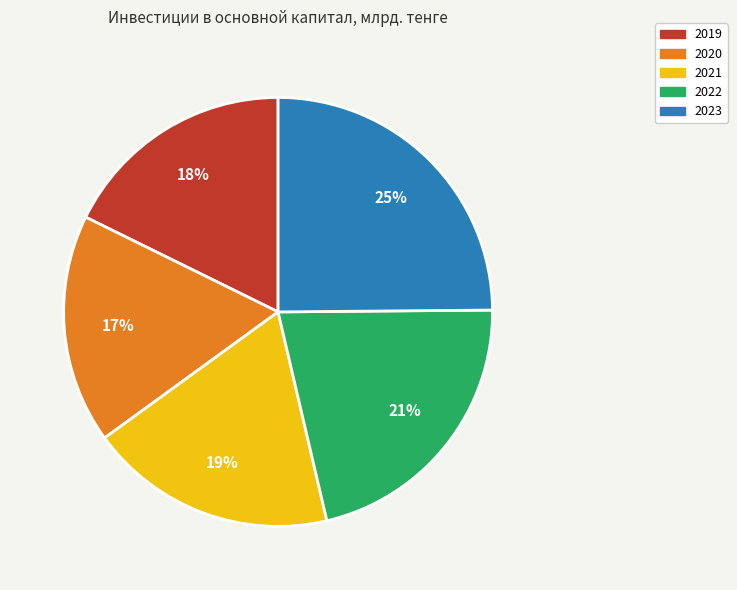

To the nearest percent, what is the difference between the 2021 and 2023 slice percentages?

6%